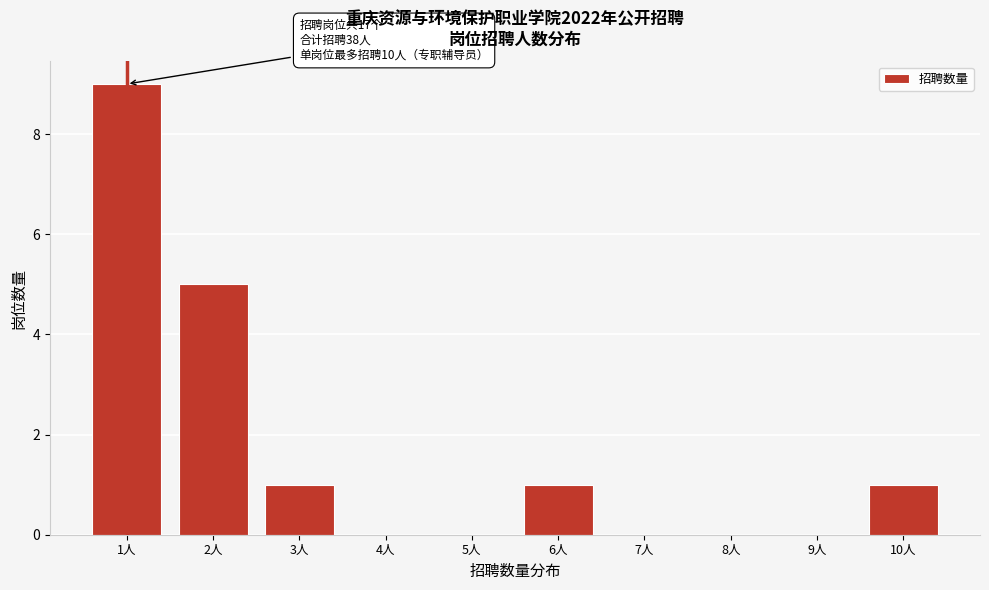

Reading left to right, transcribe all the data shown in this chart.

1人=9	2人=5	3人=1	4人=0	5人=0	6人=1	7人=0	8人=0	9人=0	10人=1